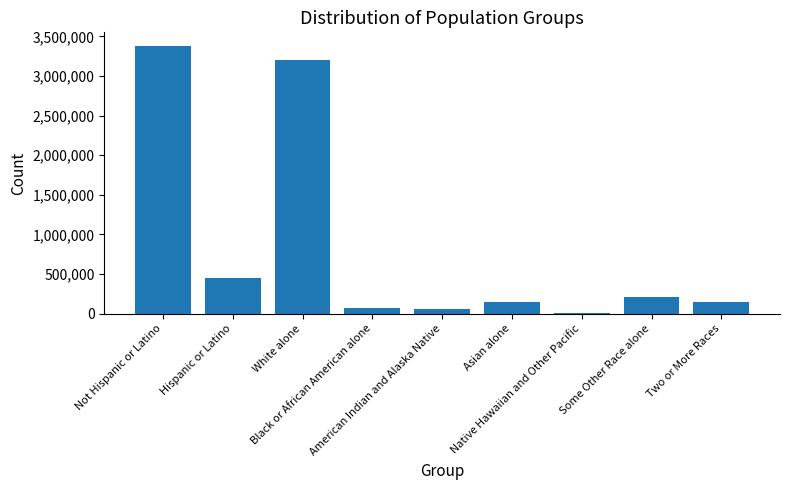

What position from the left is Not Hispanic or Latino?

1